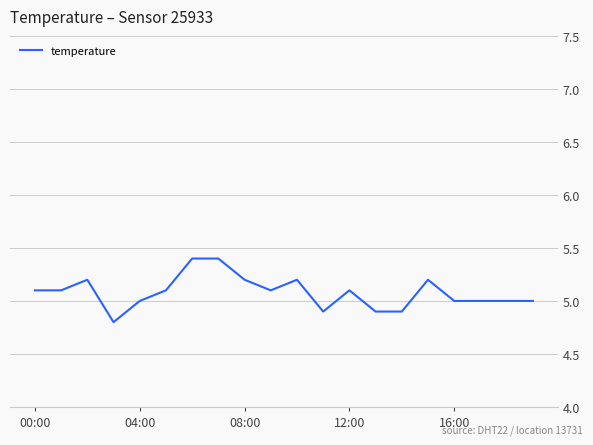

What is the greatest value displayed?

5.4